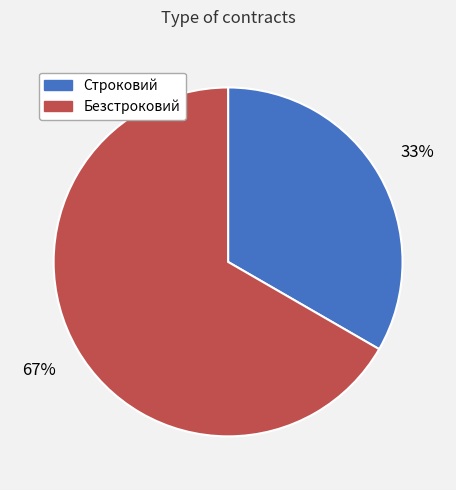

To the nearest percent, what is the combined percentage of Безстроковий and Строковий?

100%